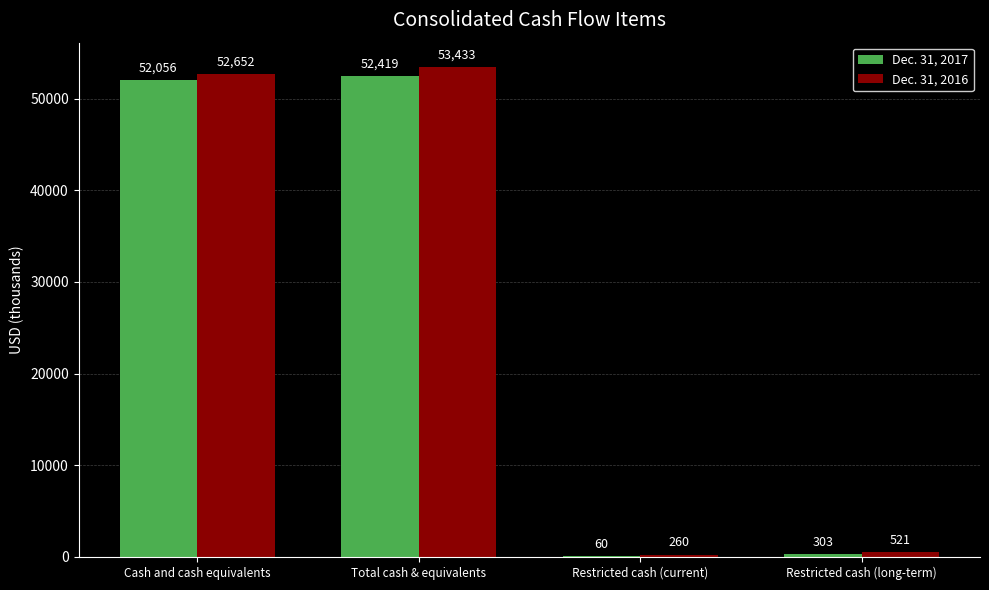

What value does the Dec. 31, 2017 series have at Cash and cash equivalents, to the nearest 50?

52050